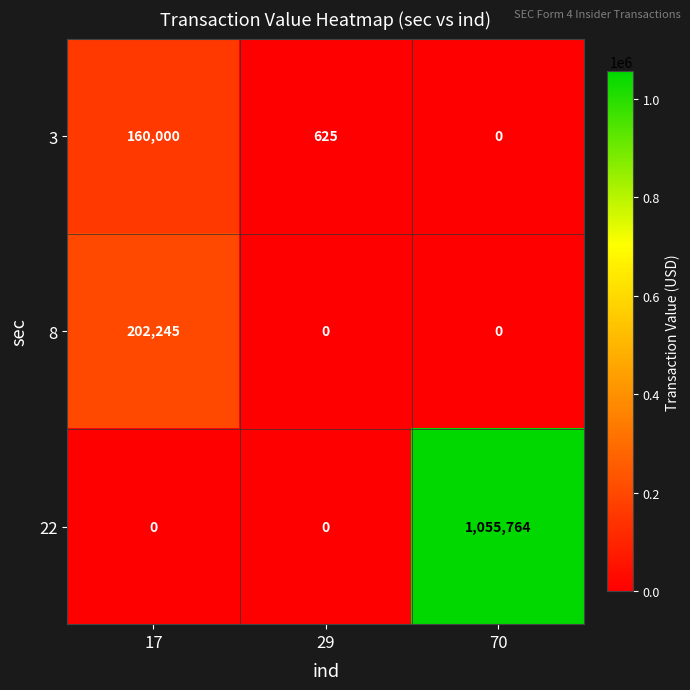

What is the average value of the 3 series?

53542